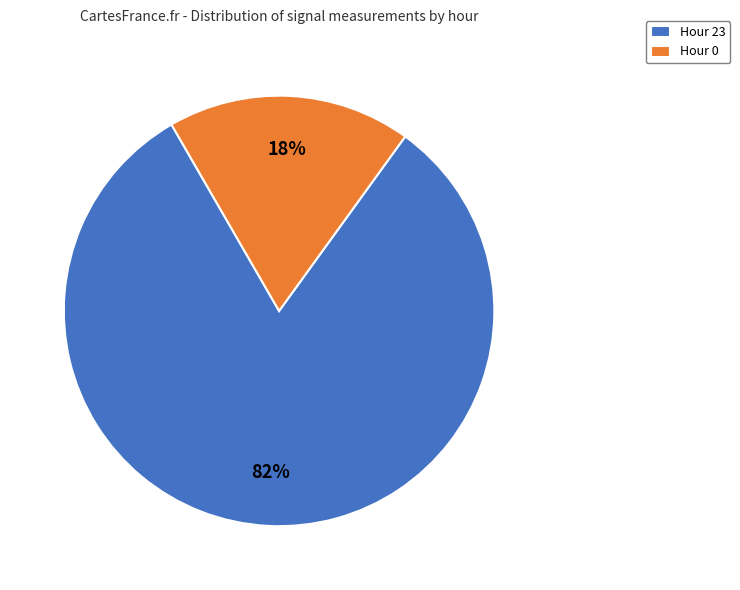

To the nearest percent, what is the combined percentage of Hour 0 and Hour 23?

100%